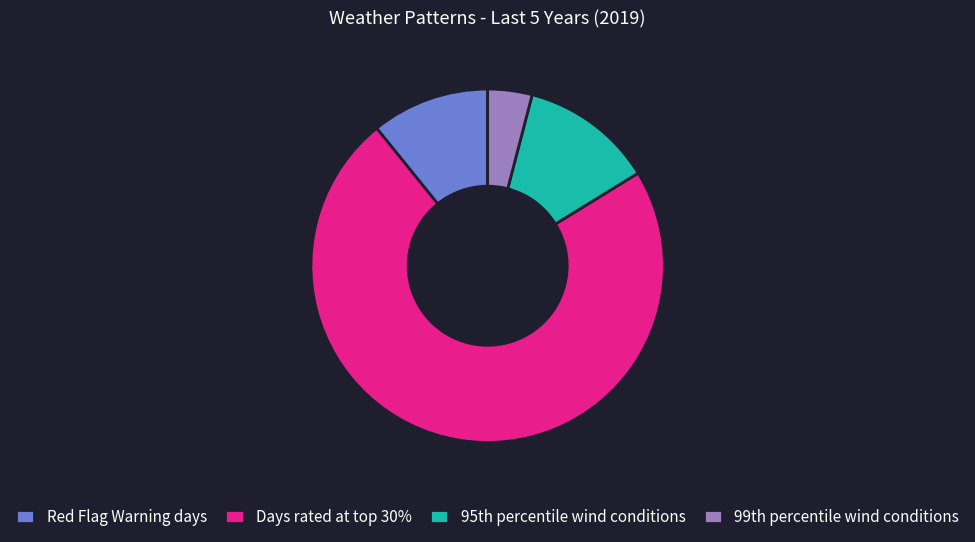

Is there any slice that represents more than half of the pie?

Yes